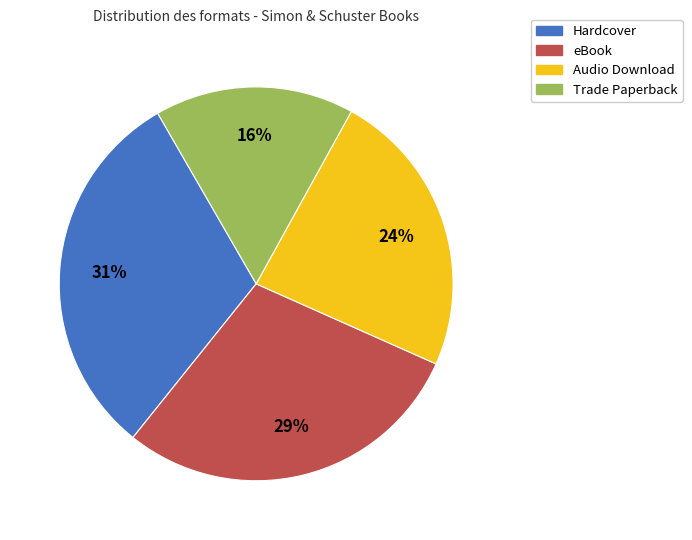

Approximately how many times larger is the value at Hardcover compared to Trade Paperback?

1.9